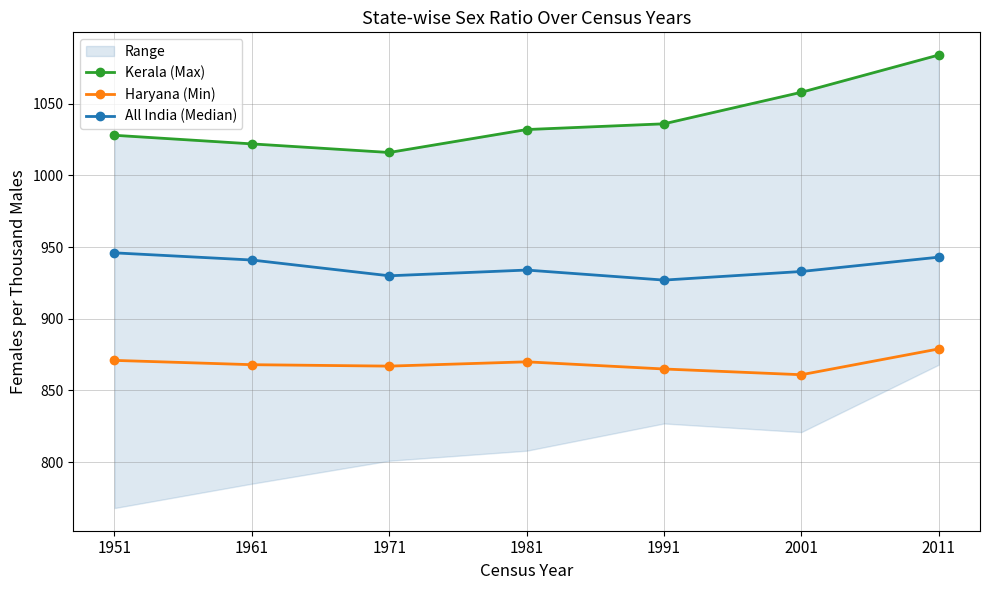

What is the value of the Haryana (Min) point at the 7th from the left?

879